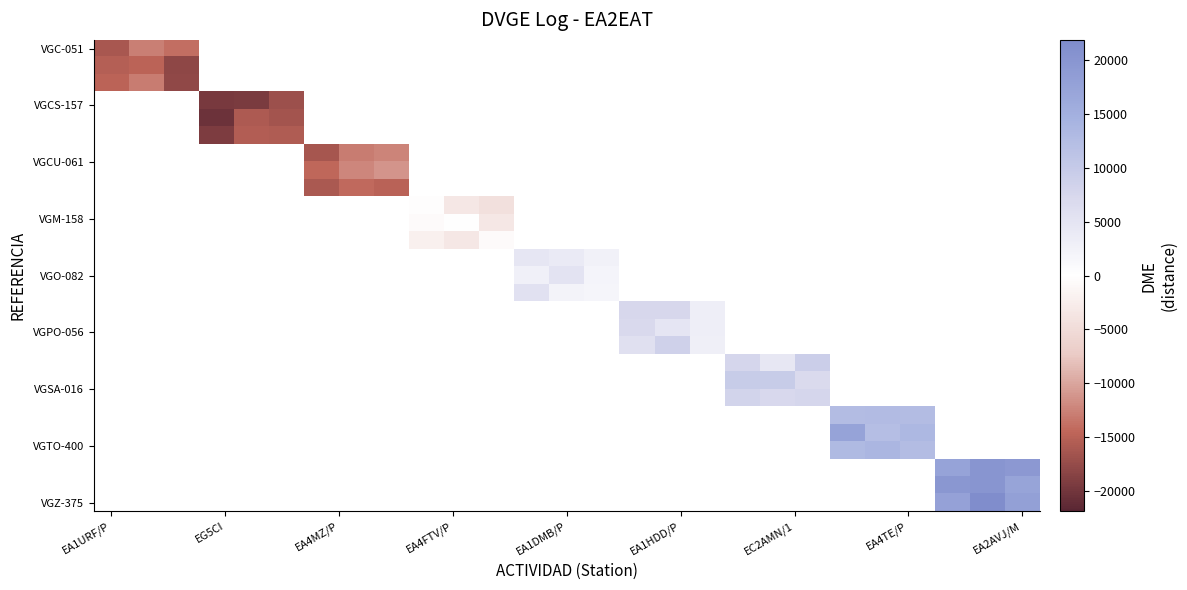

At how many categories does at least one series exceed -3315?

18